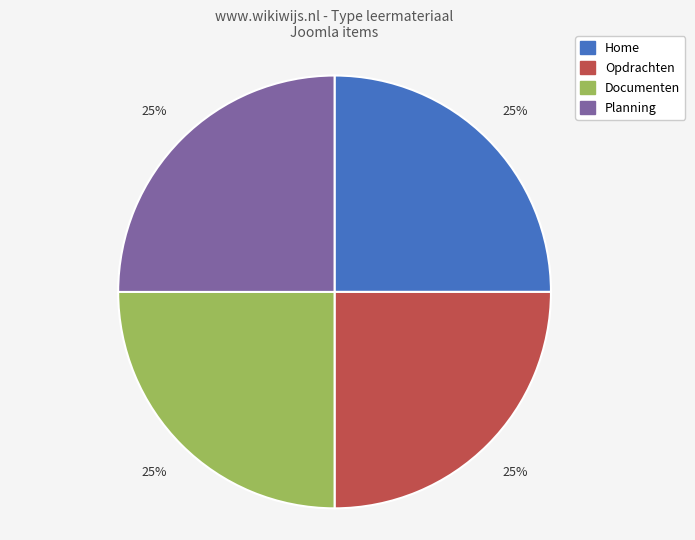

Does Opdrachten represent more than half of the total?

No